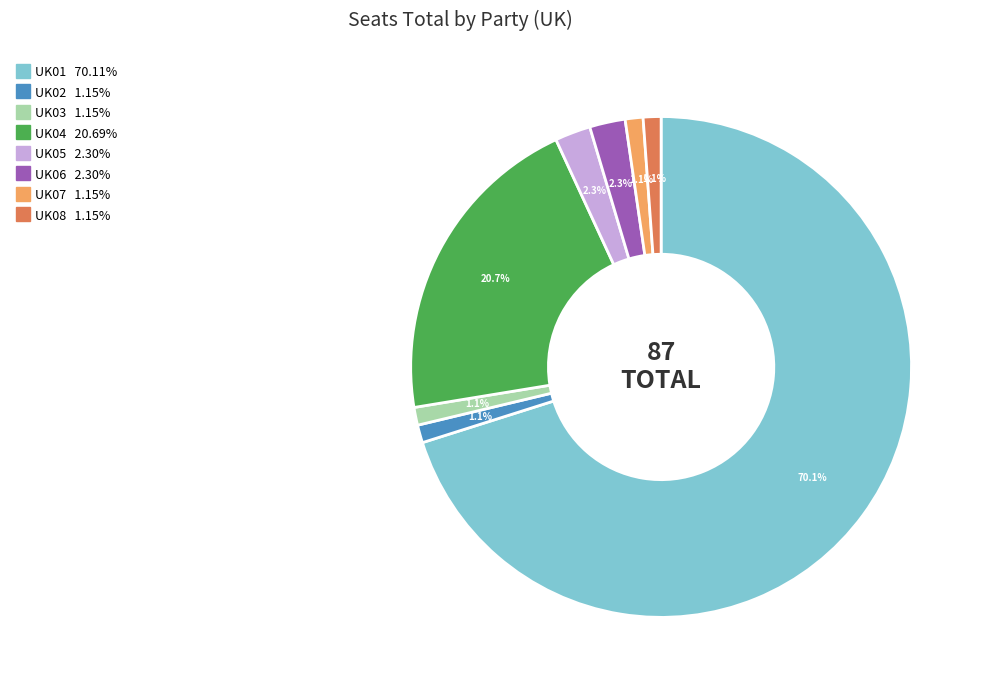

Approximately how many times larger is the value at UK03 compared to UK08?

1.0